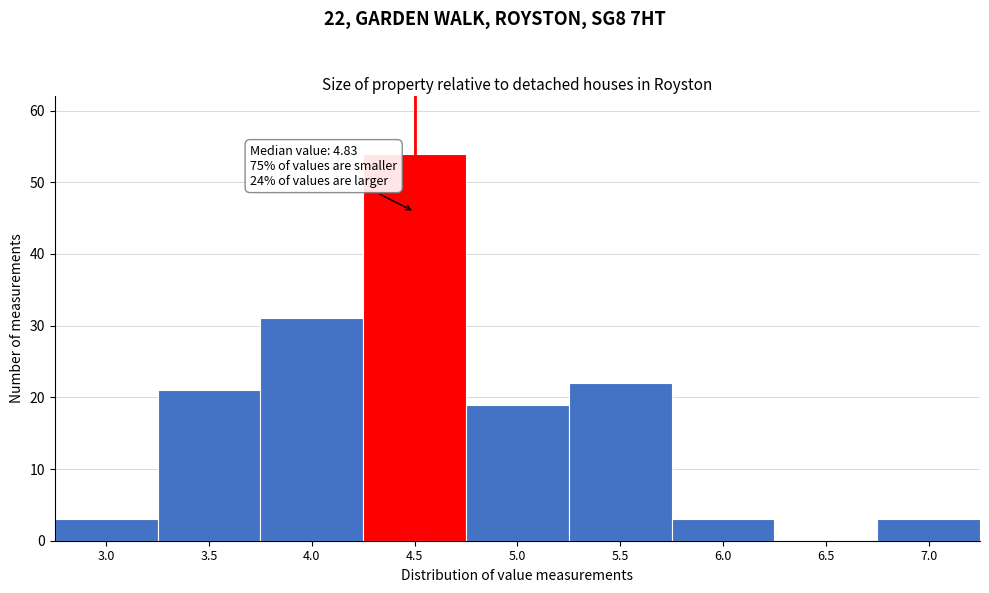

Reading left to right, transcribe all the data shown in this chart.

3.0=3	3.5=21	4.0=31	4.5=54	5.0=19	5.5=22	6.0=3	6.5=0	7.0=3